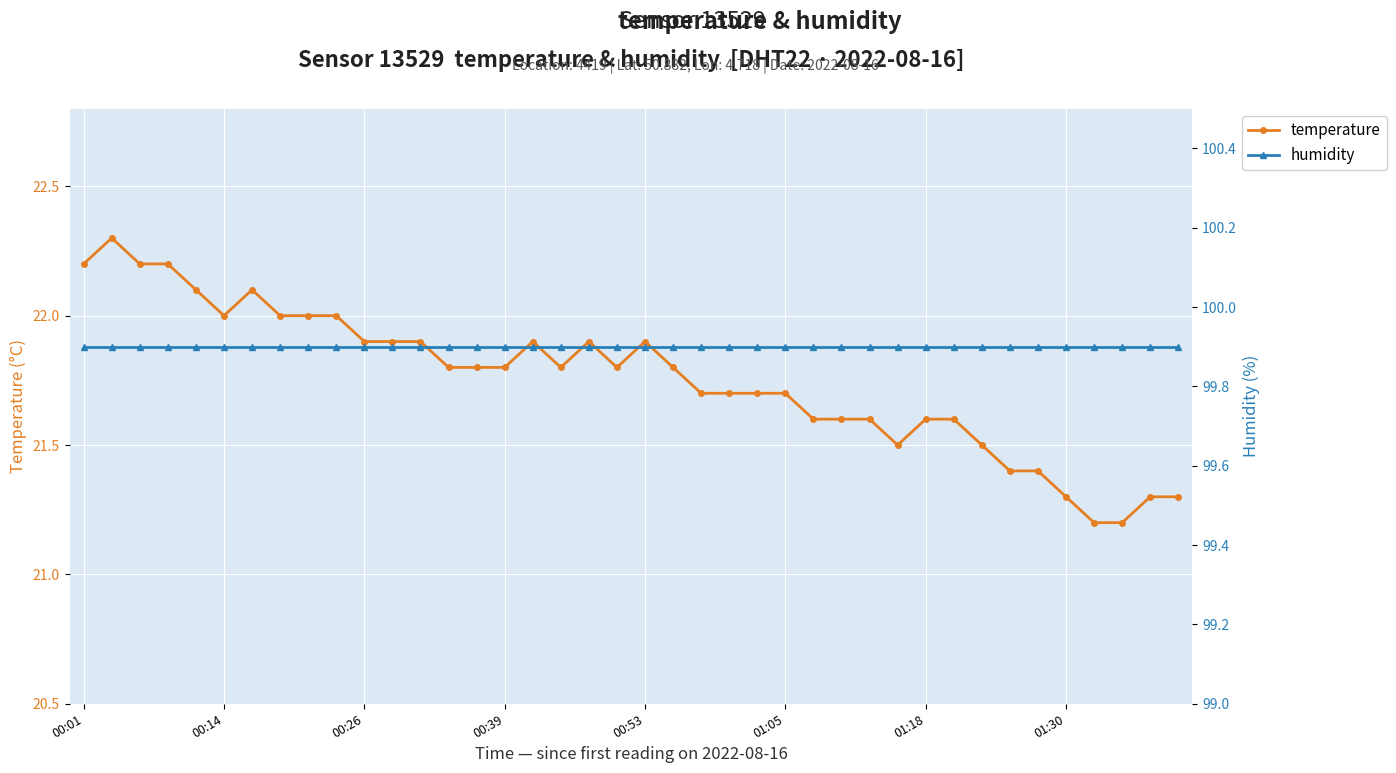

What is the sum of all humidity values?

3996.0